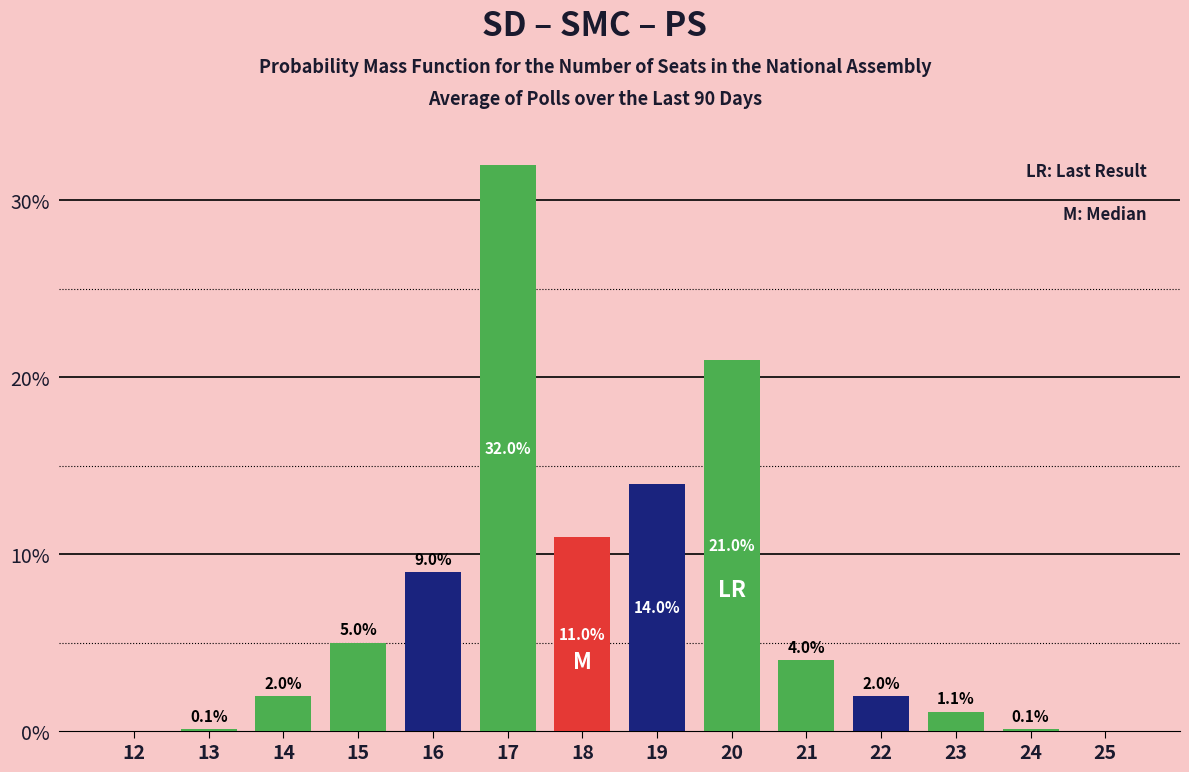

Reading left to right, extract all data points from this chart.

12=0.0	13=0.1	14=2.0	15=5.0	16=9.0	17=32.0	18=11.0	19=14.0	20=21.0	21=4.0	22=2.0	23=1.1	24=0.1	25=0.0